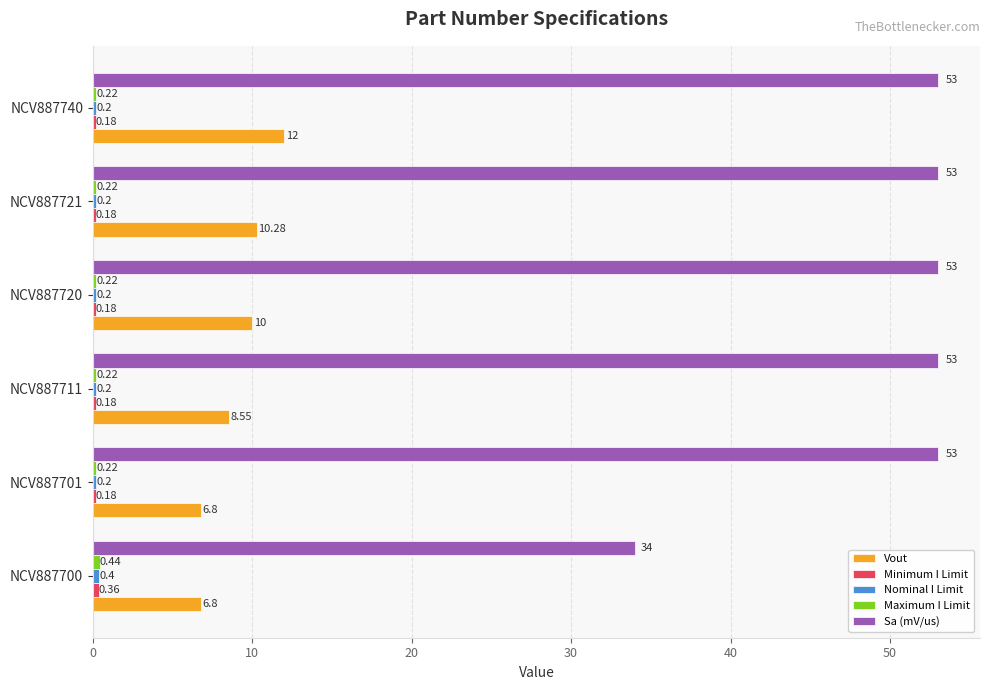

What is the spread (max minus min) of values at NCV887740?

52.8